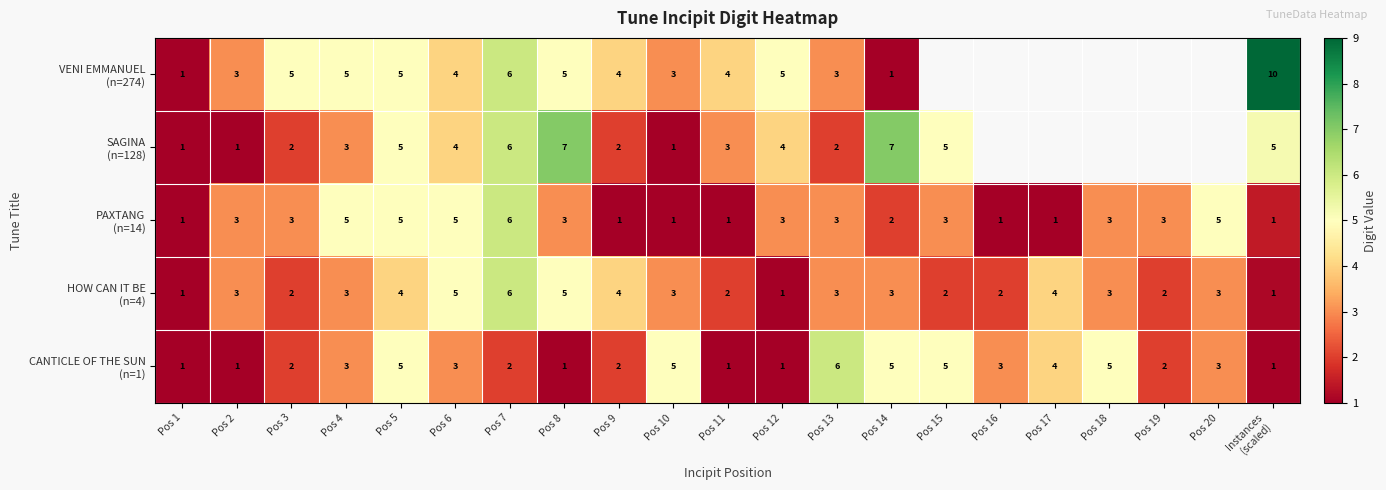

What is the spread (max minus min) of values at Pos 12?

4